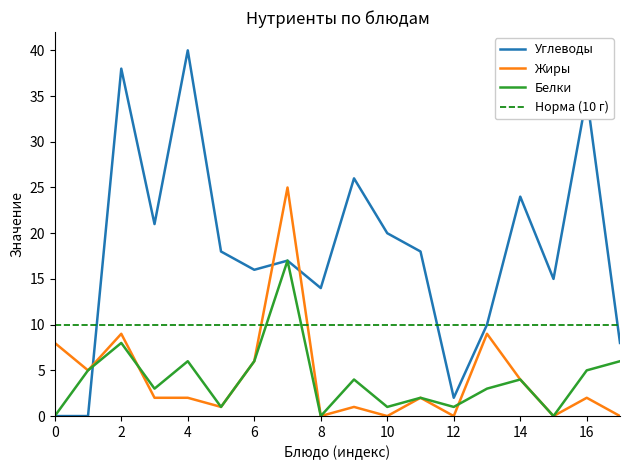

What is the maximum value for Белки?

17